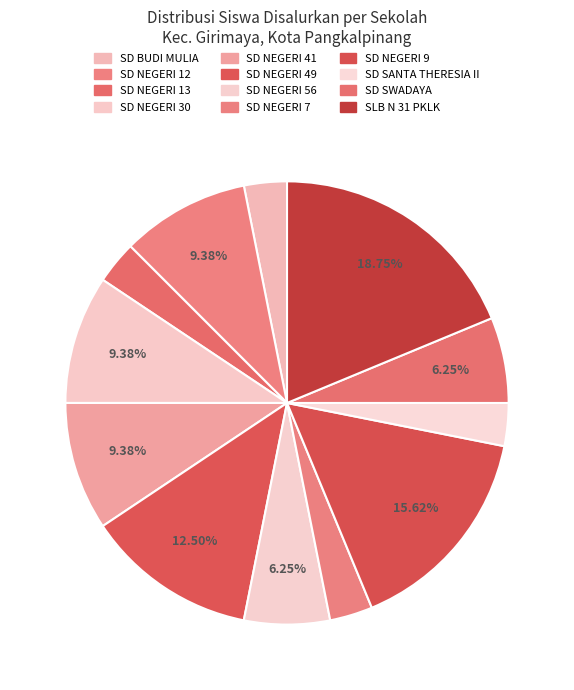

True or false: SD SWADAYA accounts for 6% of the total.

True